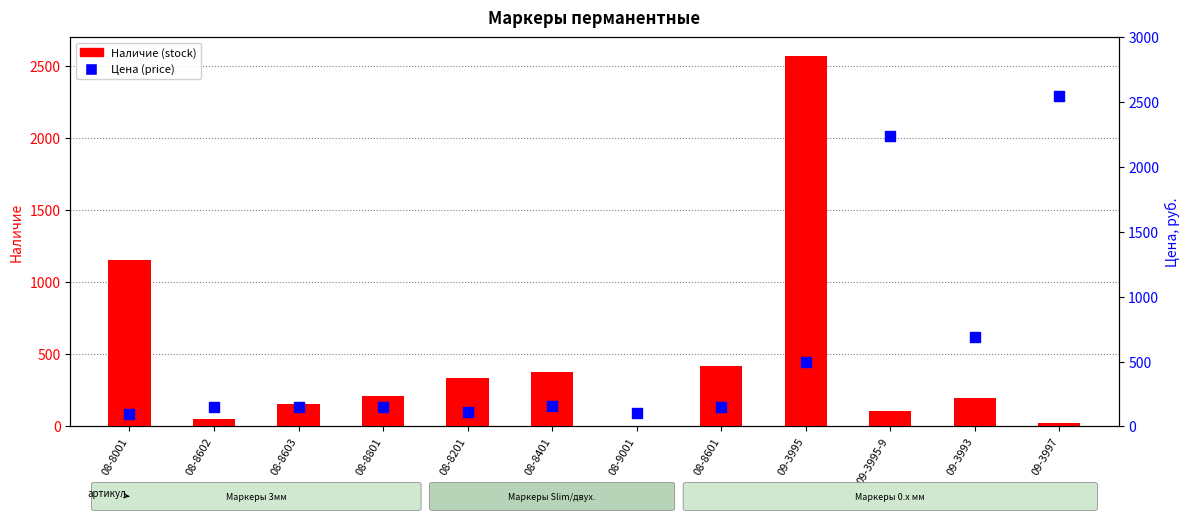

Is the value of Наличие (stock) at 09-3995 greater than the value of Цена (price) at 09-3995-9?

Yes